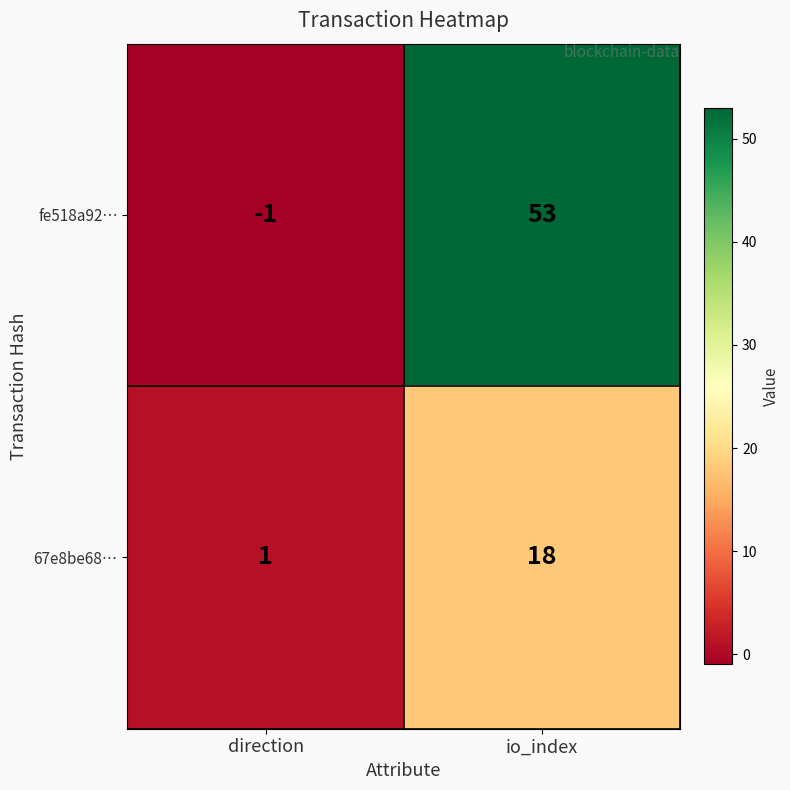

What is the greatest value displayed?

53